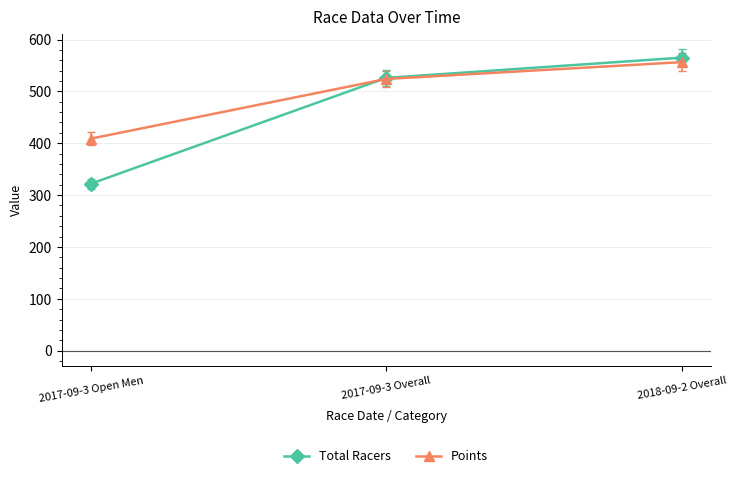

Reading left to right, list all the values displayed in this chart.

Total Racers: 2017-09-3 Open Men=322.0	2017-09-3 Overall=526.0	2018-09-2 Overall=565.0
Points: 2017-09-3 Open Men=408.9	2017-09-3 Overall=524.0	2018-09-2 Overall=556.4